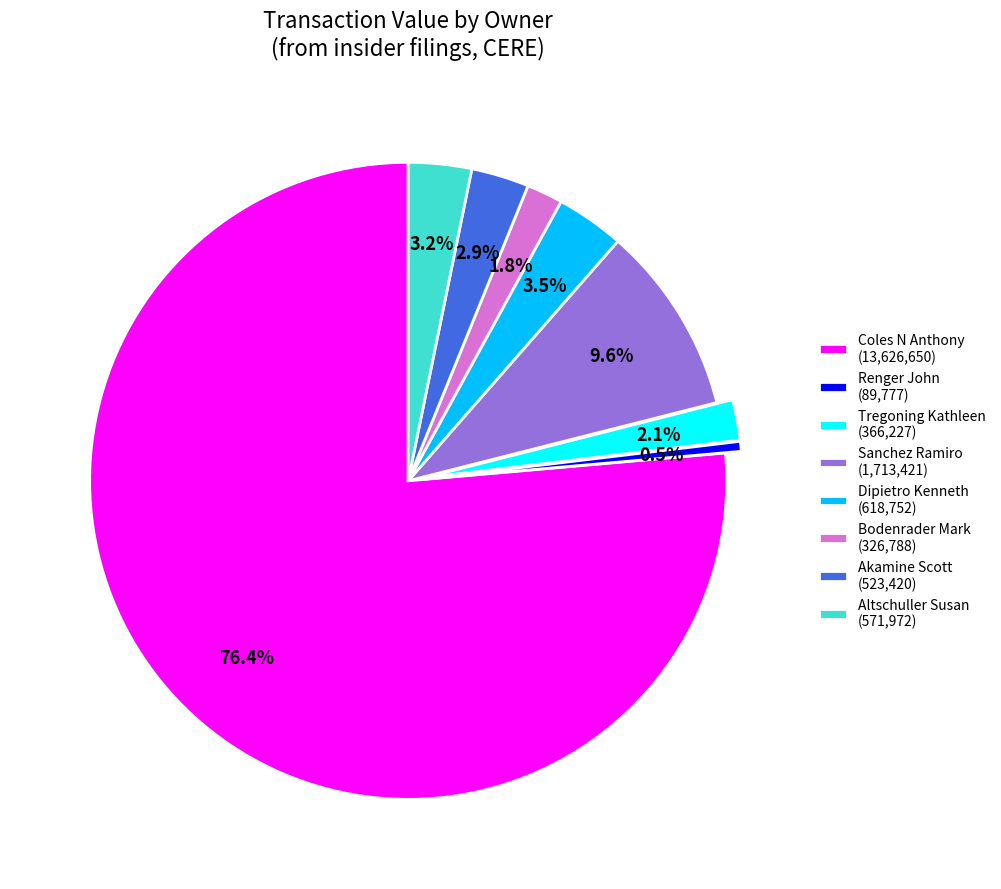

Do Dipietro Kenneth (618,752) and Coles N Anthony (13,626,650) together represent more than half of the pie?

Yes